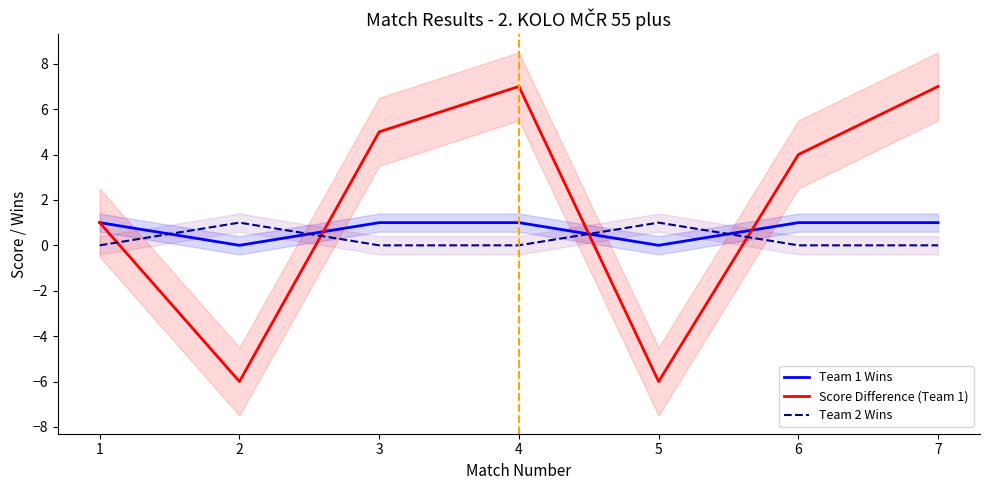

What is the total value across all series at 7?

8